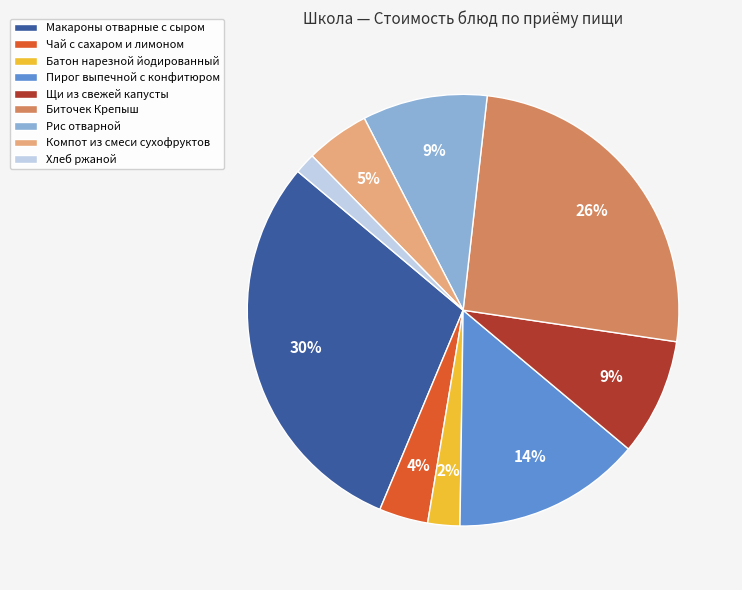

Which has a higher value, Рис отварной or Батон нарезной йодированный?

Рис отварной